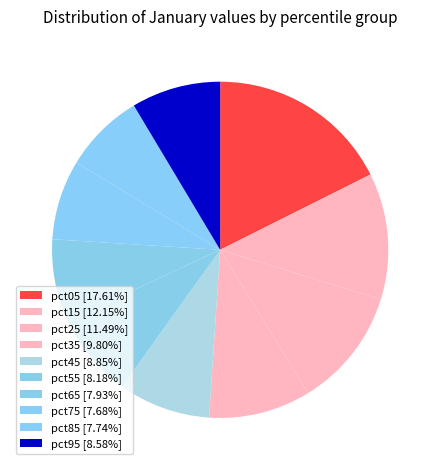

To the nearest percent, what percentage of the pie is pct15?

12%